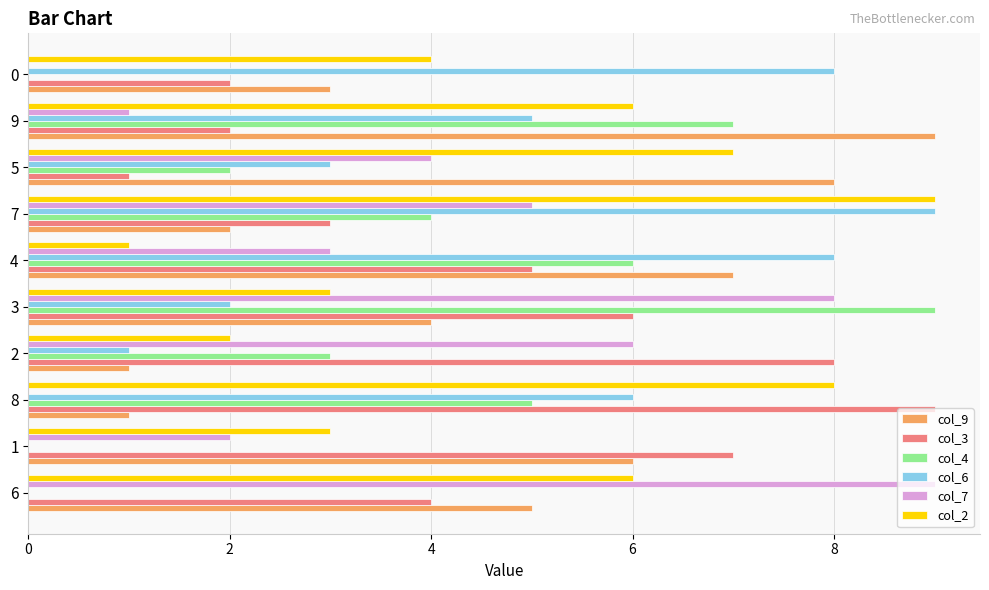

What is the approximate value of col_7 at 0?

0